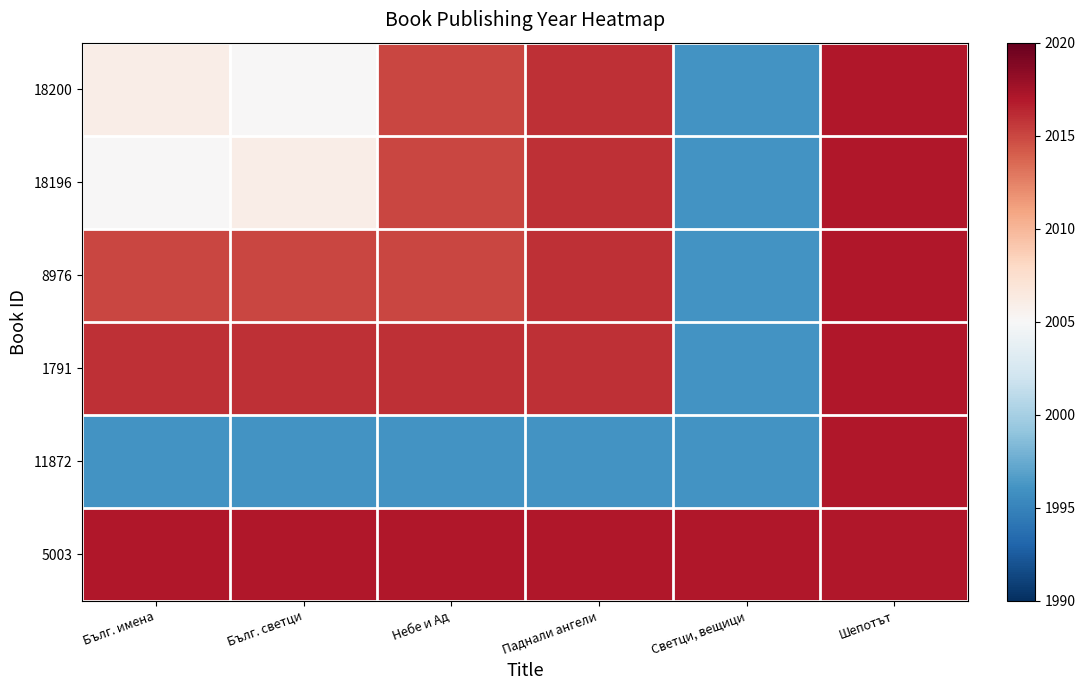

How many distinct data groups are displayed?

6